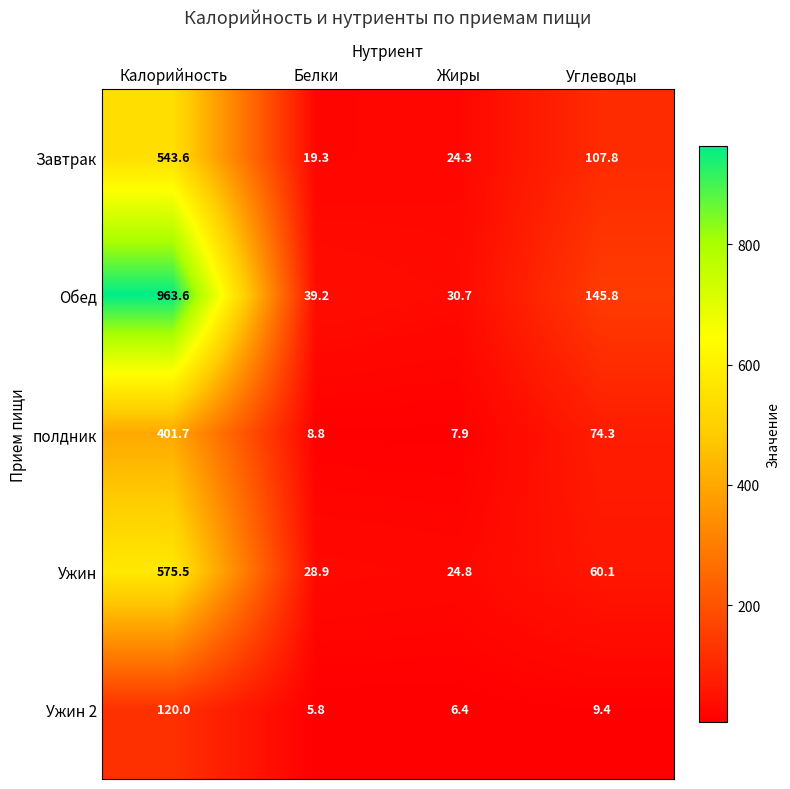

What is the total value across all series at Белки?

102.0